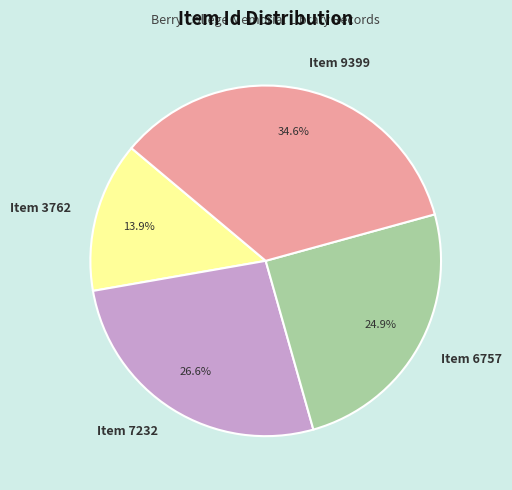

What percentage do Item 6757 and Item 9399 together represent?

59.5%